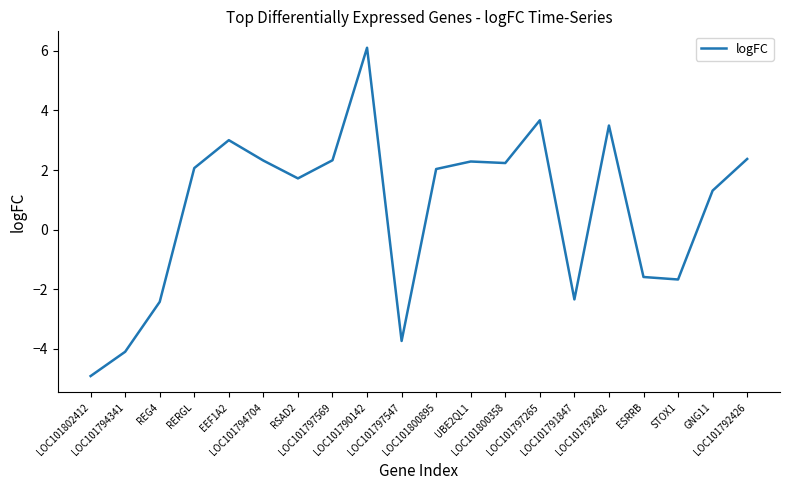

What is the minimum value shown in the chart?

-4.9